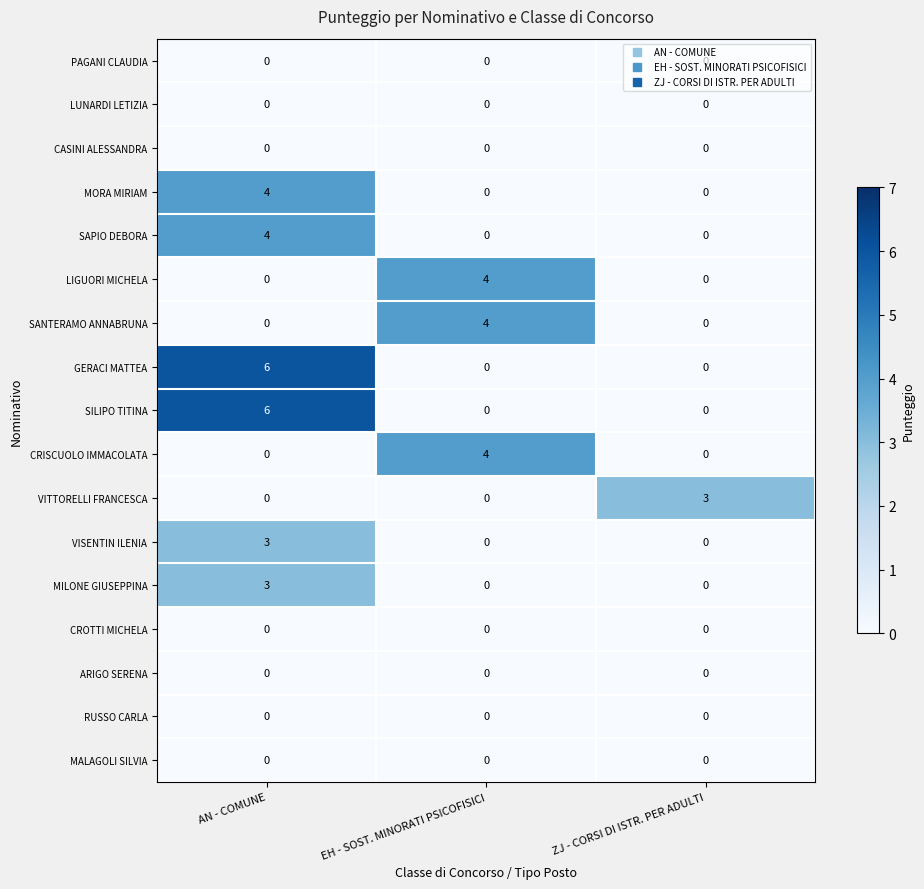

What is the highest value of the SANTERAMO ANNABRUNA series?

4